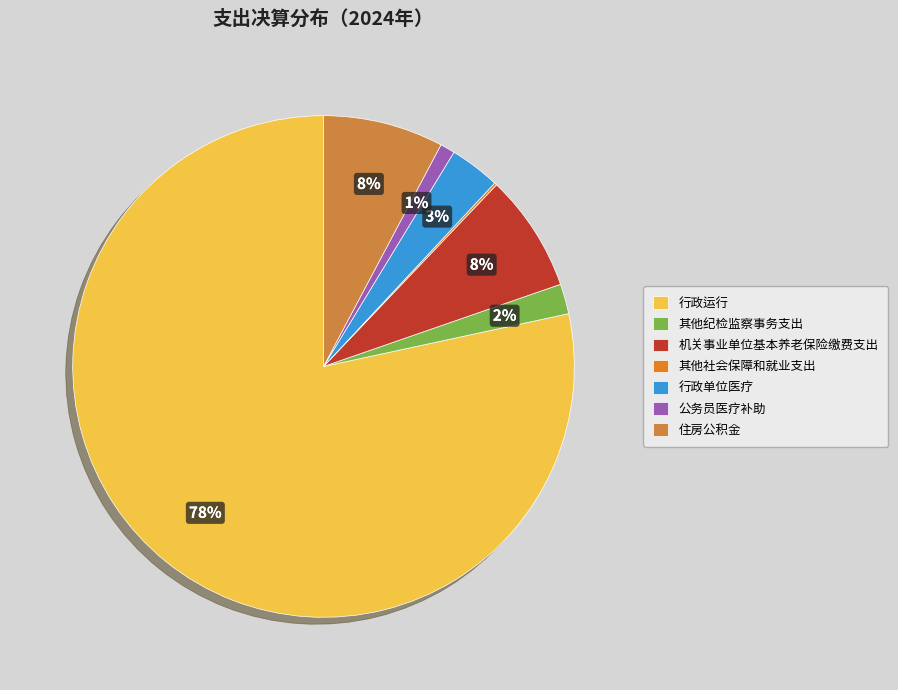

To the nearest percent, what is the combined percentage of 公务员医疗补助 and 机关事业单位基本养老保险缴费支出?

9%